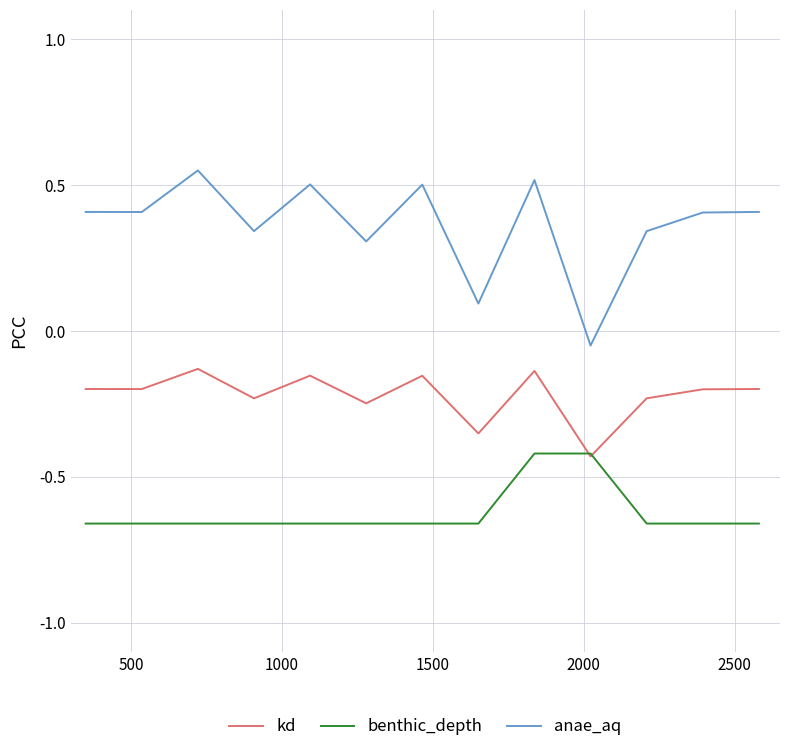

List the series in order of their peak value, highest first.

anae_aq, kd, benthic_depth